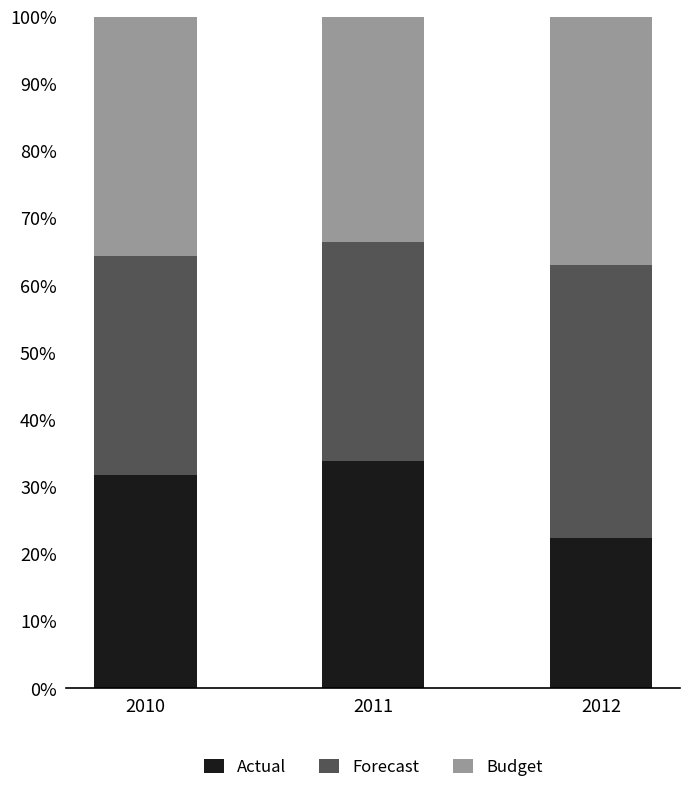

What is the average value of the Actual series?

29.3